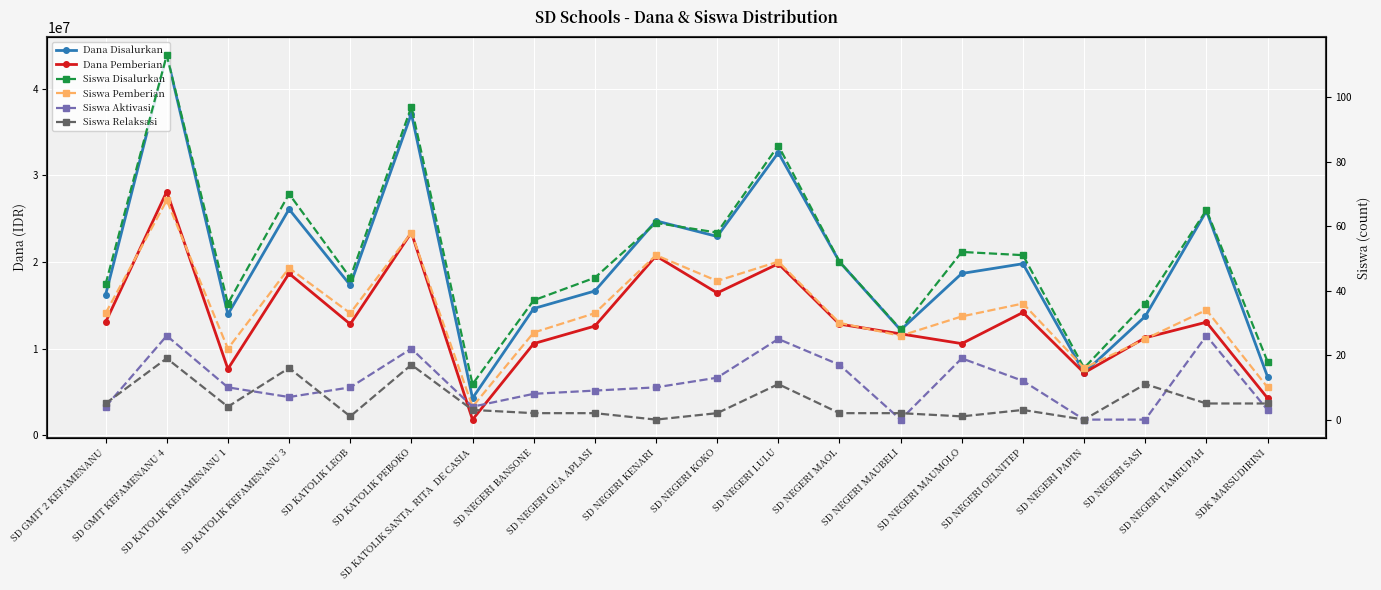

Which series has the largest total across all categories?

Dana Disalurkan